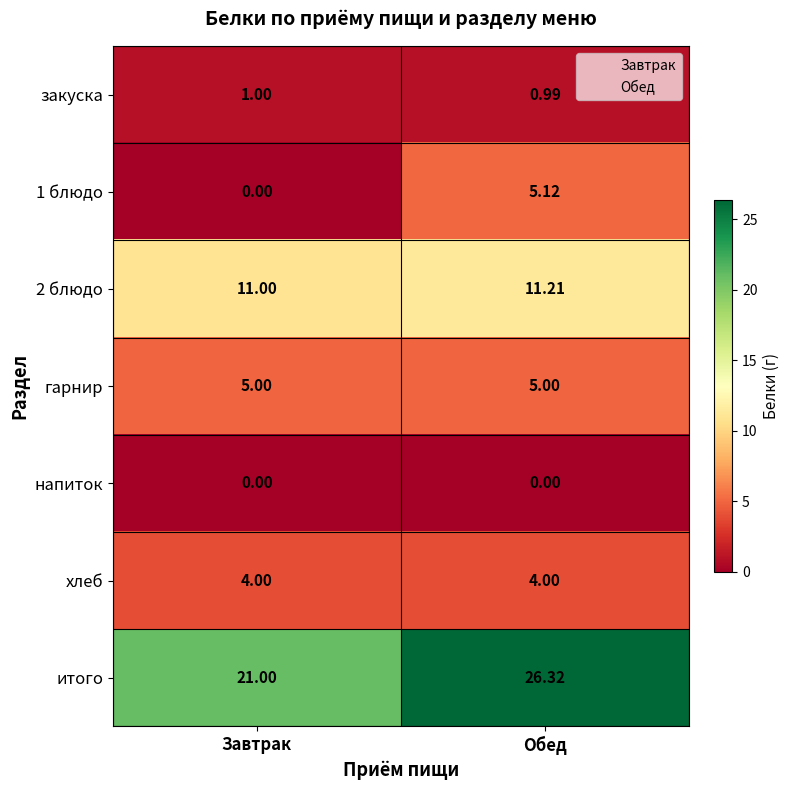

Which label corresponds to the largest value in the chart?

Обед